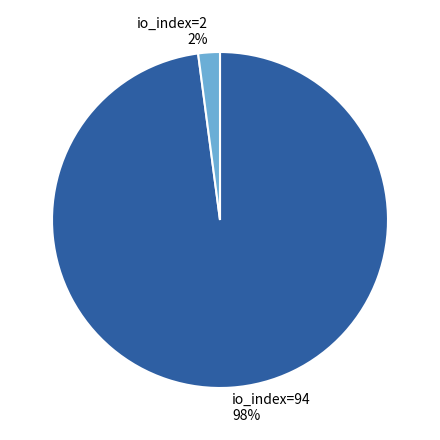

Between io_index=2 and io_index=94, which is larger?

io_index=94